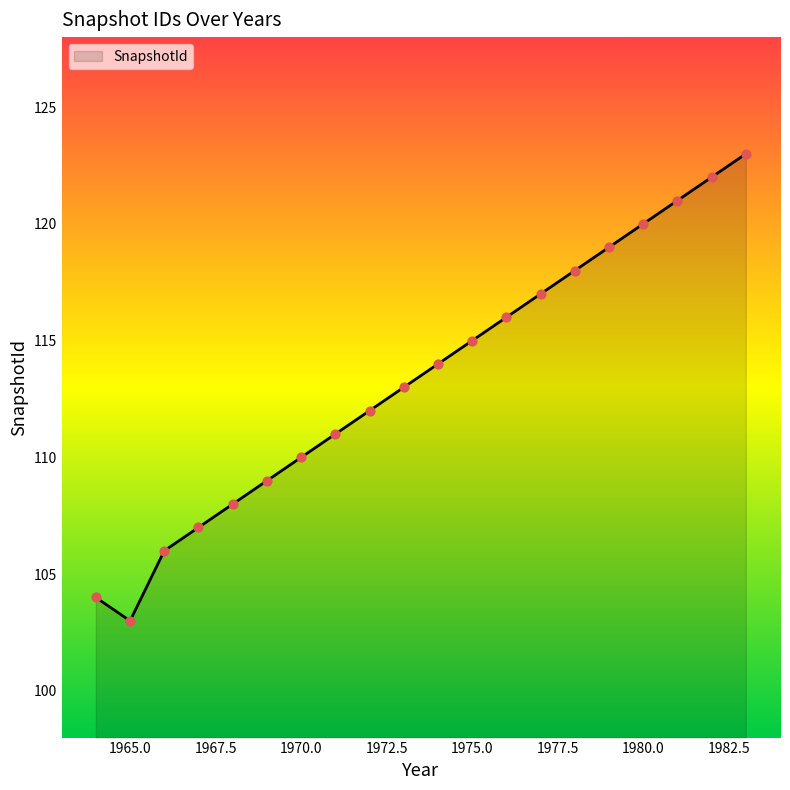

What is the greatest value displayed?

123